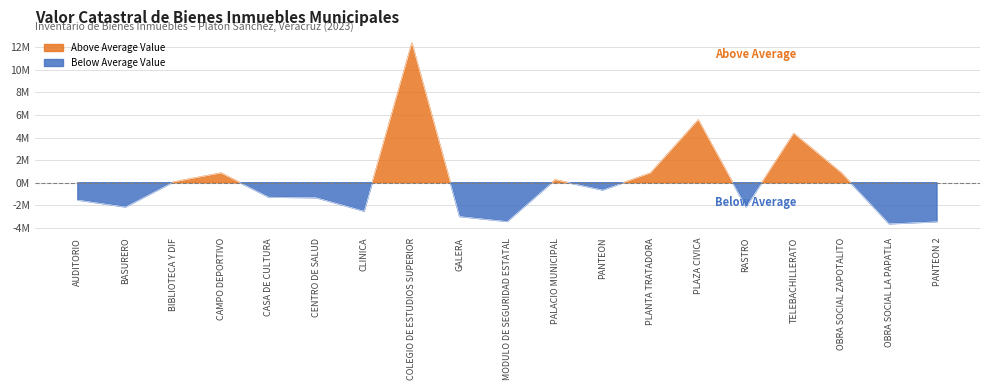

Where is the first local maximum?

CAMPO DEPORTIVO